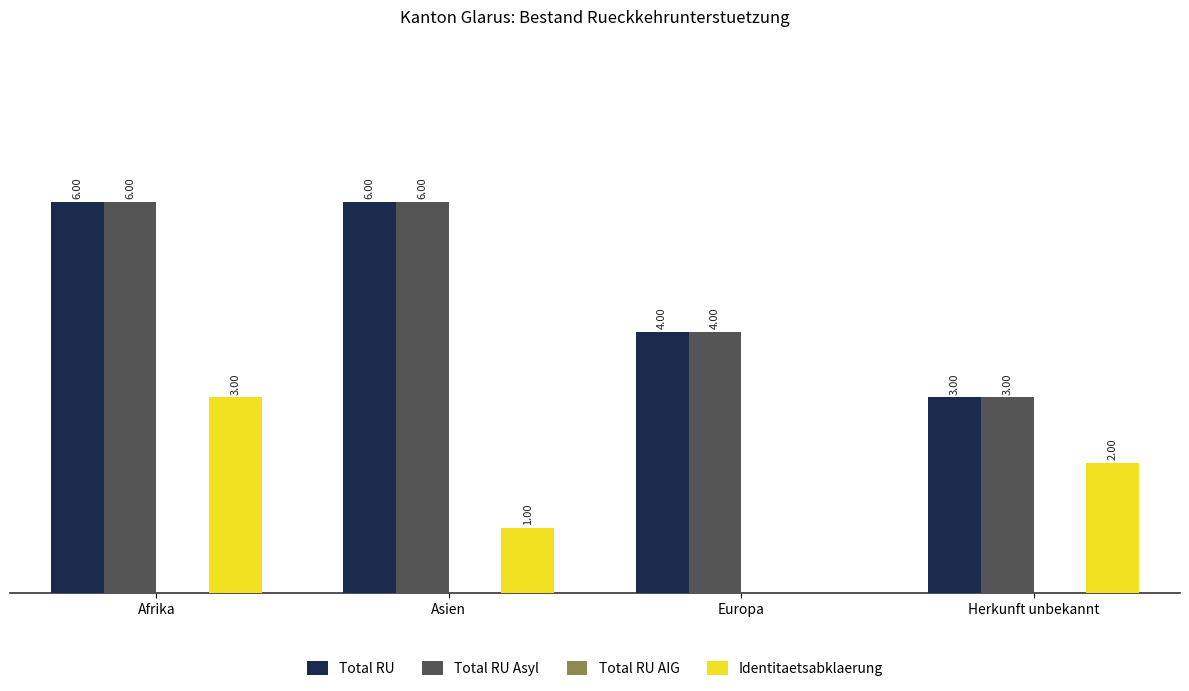

At which category is the sum across all series the highest?

Afrika